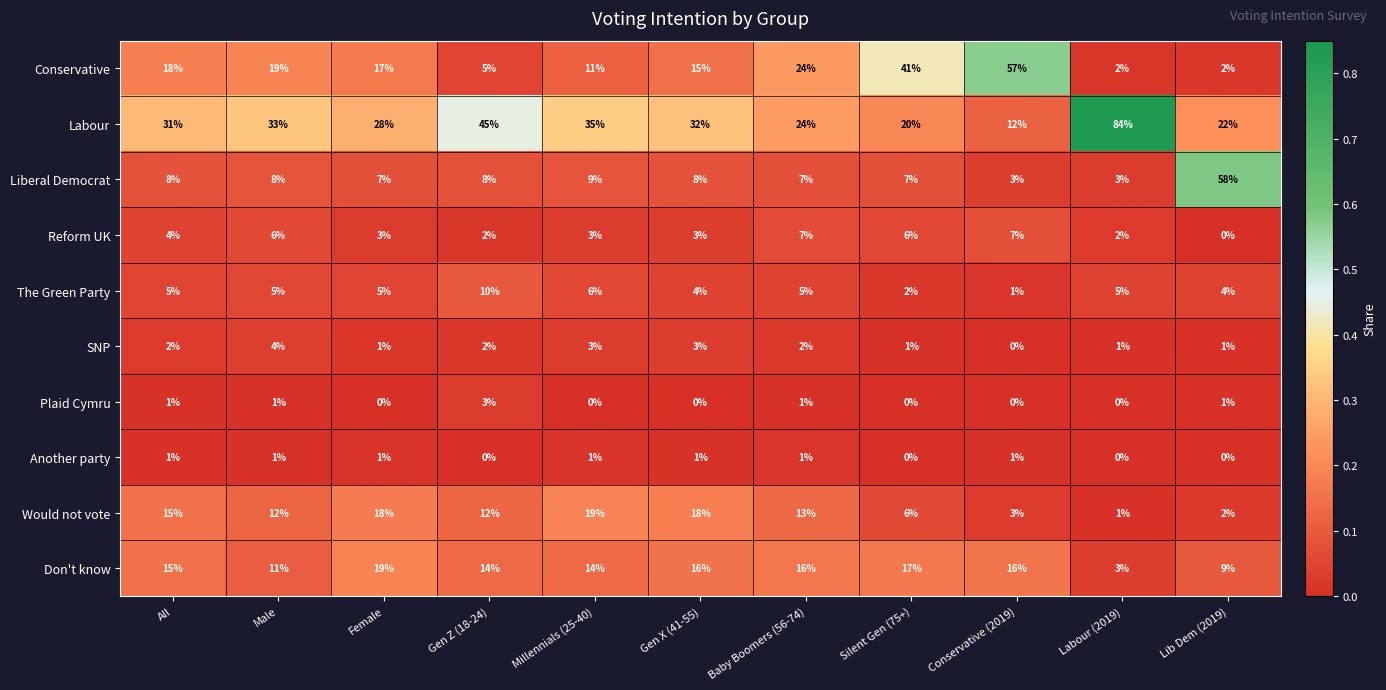

Which category has the highest value across all series?

Labour (2019)